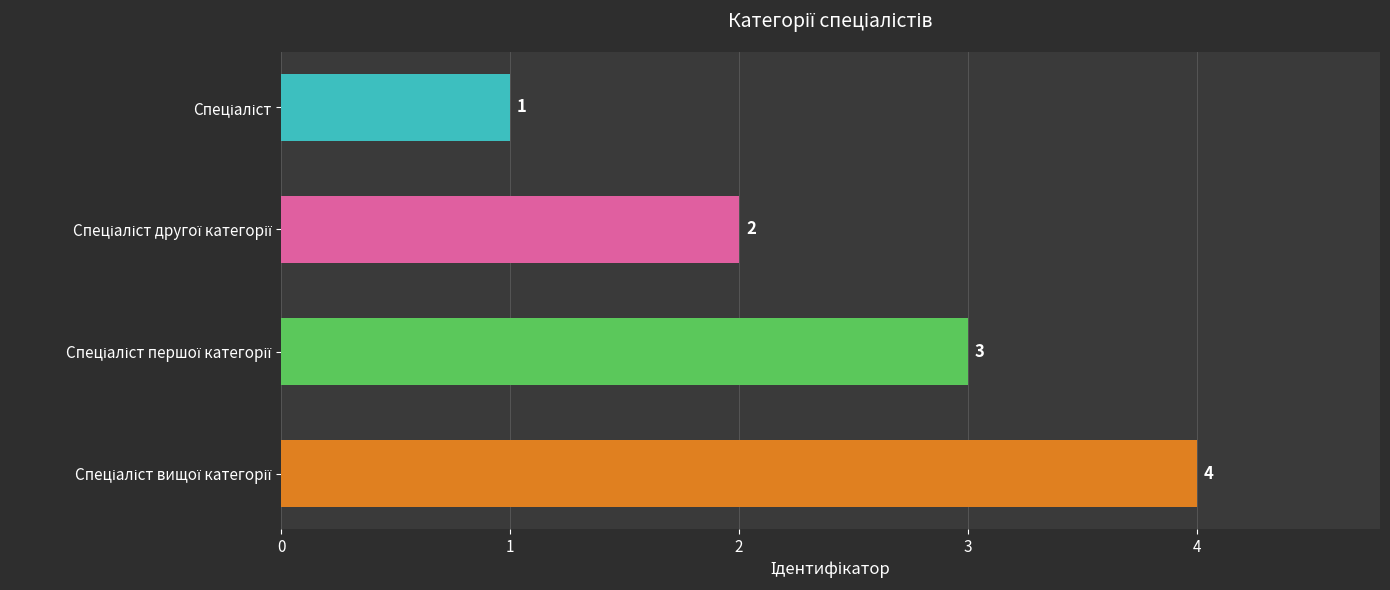

Does the chart contain any negative values?

No